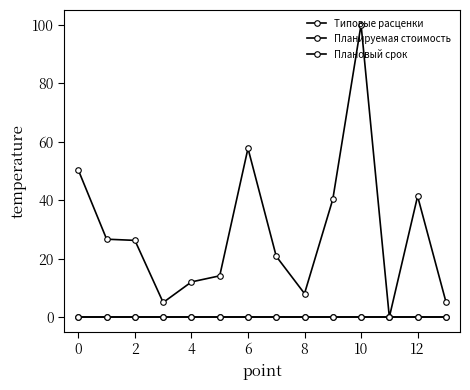

At how many categories does at least one series exceed 0?

13